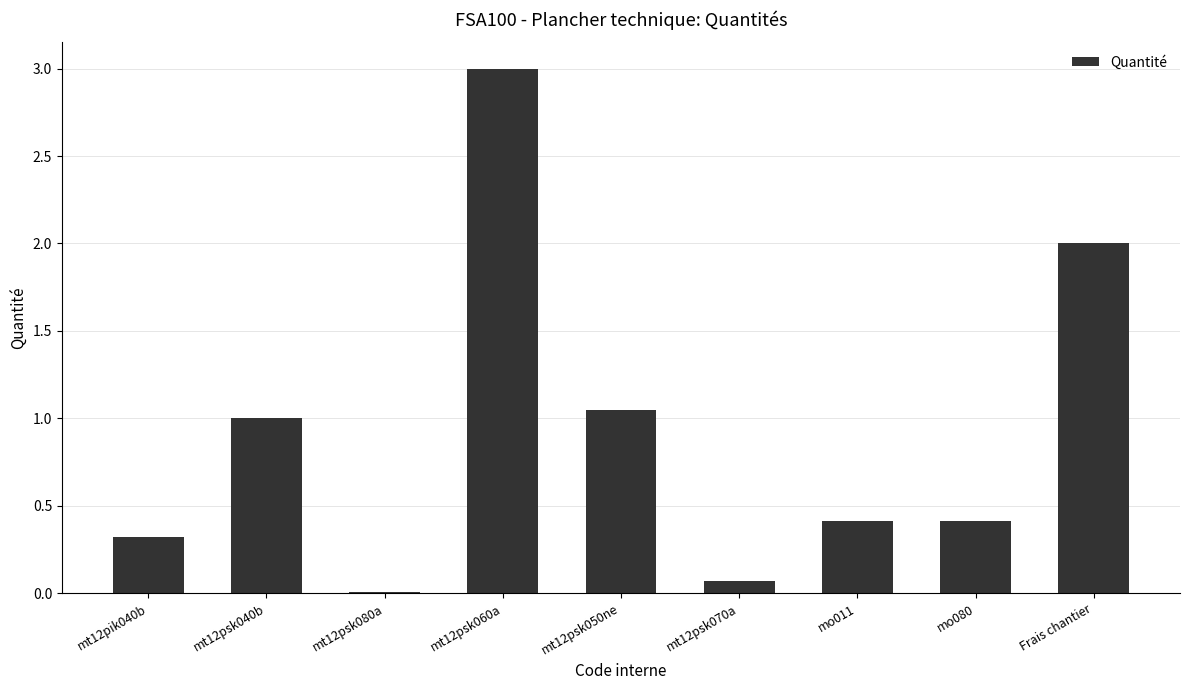

What is the label of the 5th bar from the right?

mt12psk050ne